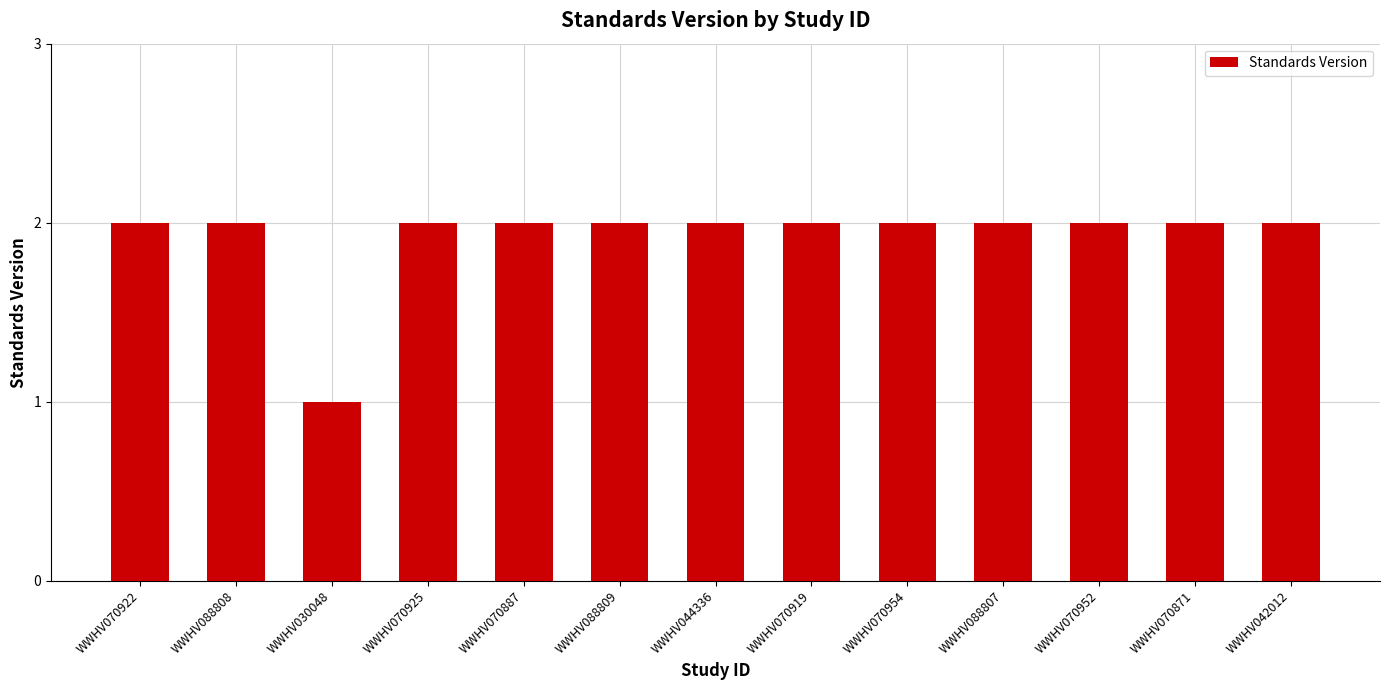

The chart shows a value of 2 at WWHV070871. True or false?

True